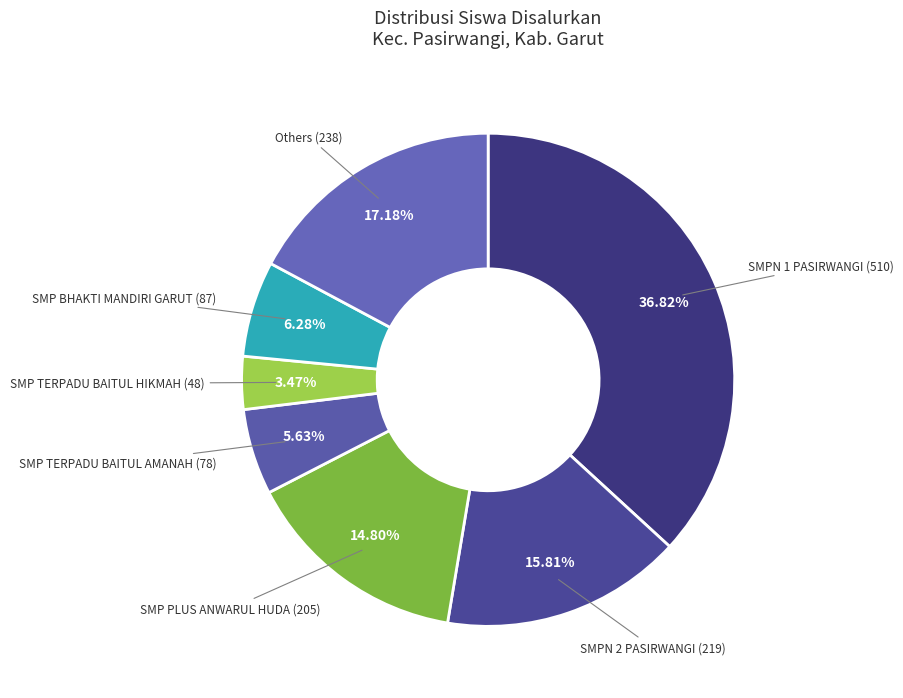

Count the number of slices in the pie.

7